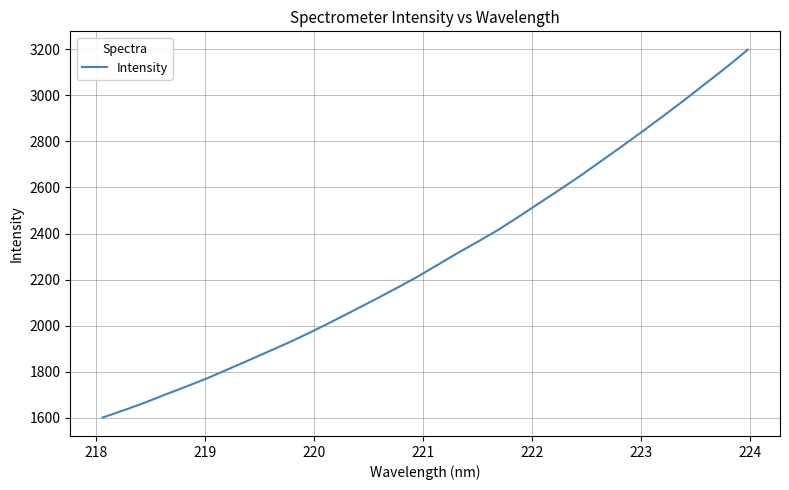

Does the chart have visible grid lines?

Yes